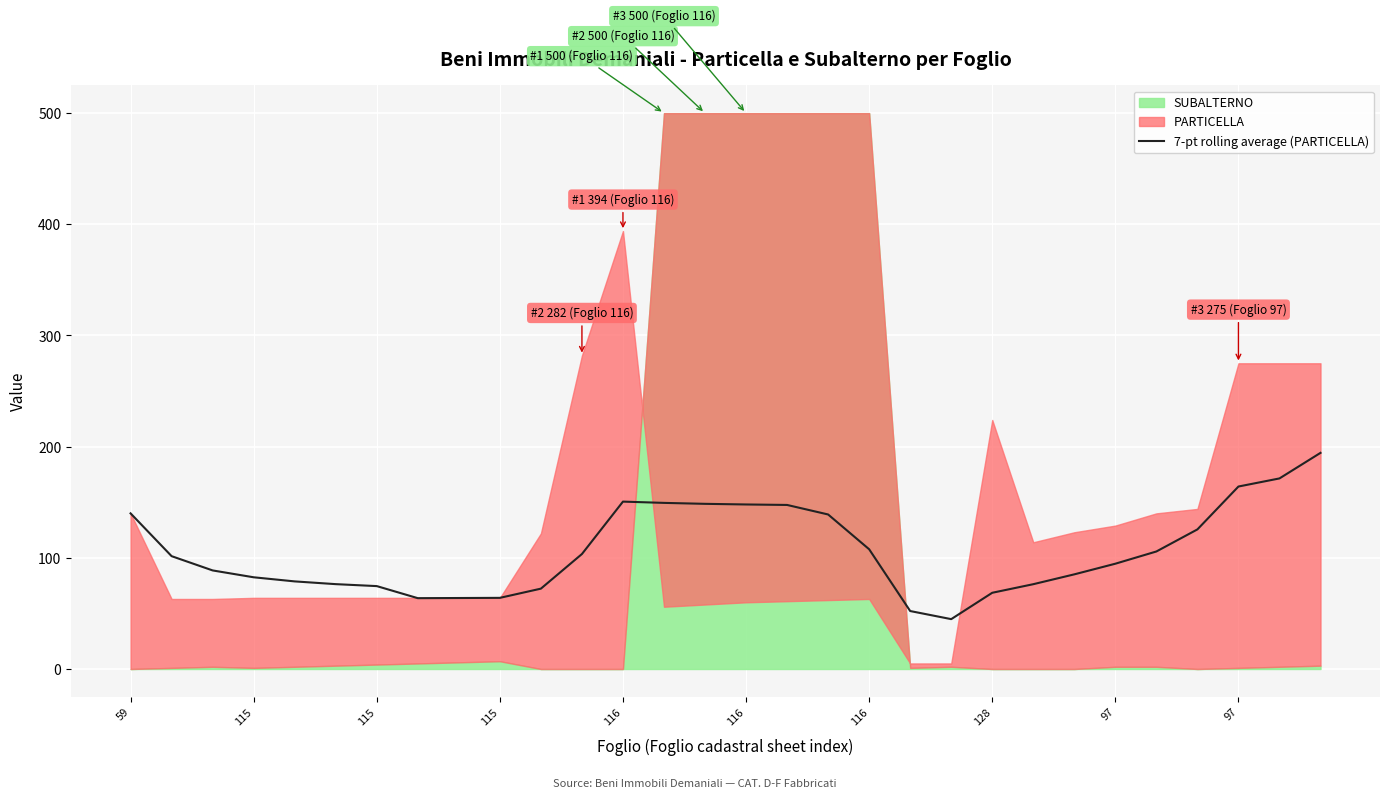

What is the value of the 27th point from the left?

125.6